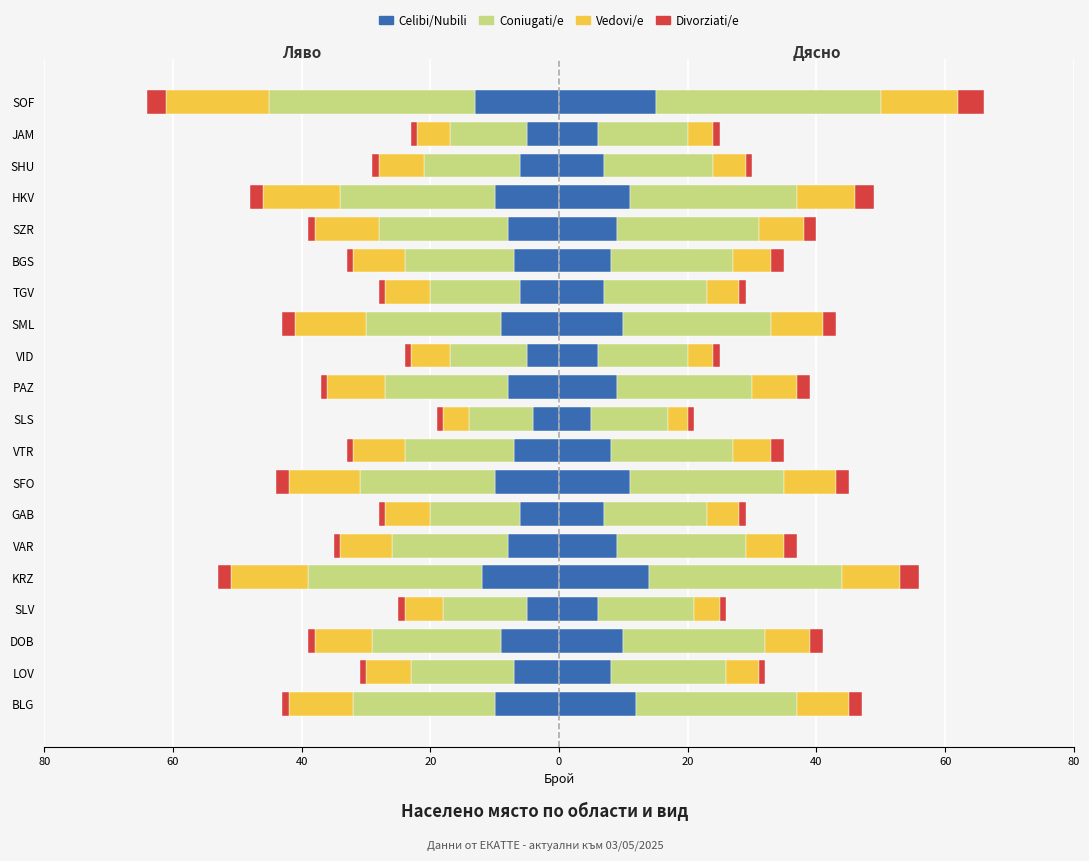

Is the value of Celibi/Nubili at VAR greater than the value of Coniugati/e at TGV?

No